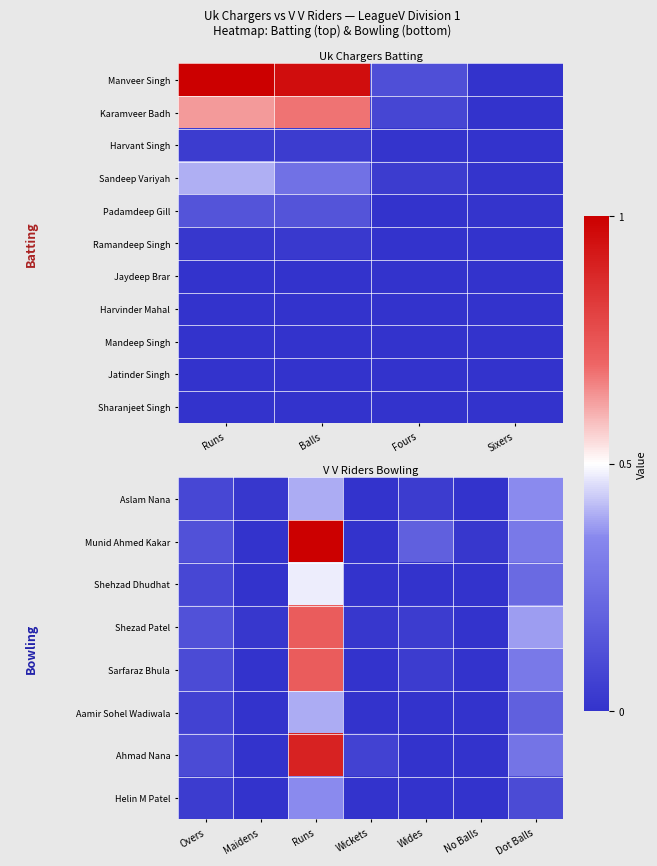

List the labels in order of Harvant Singh value, smallest first.

Sixers, Fours, Runs, Balls